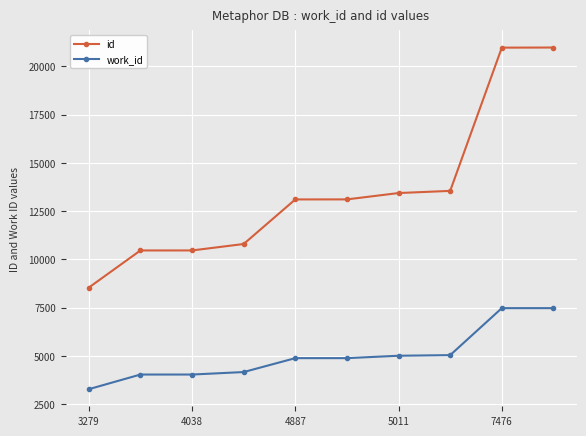

What is the average value of the id series?

13540